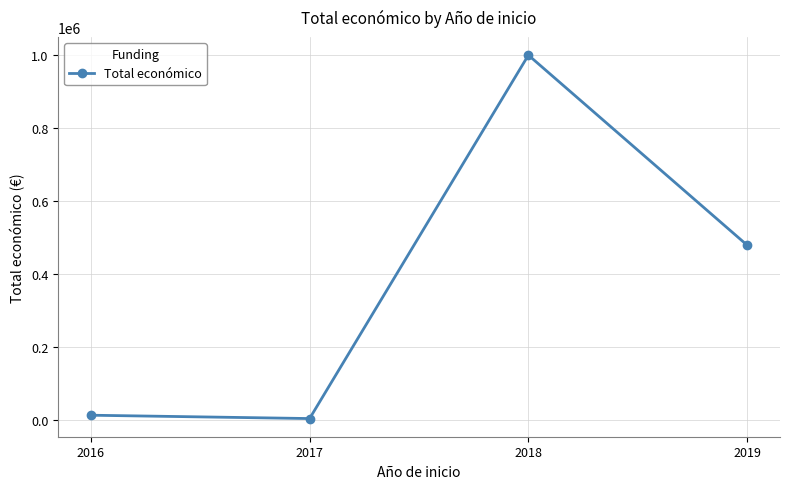

Where does the data first go above 479561?

2018